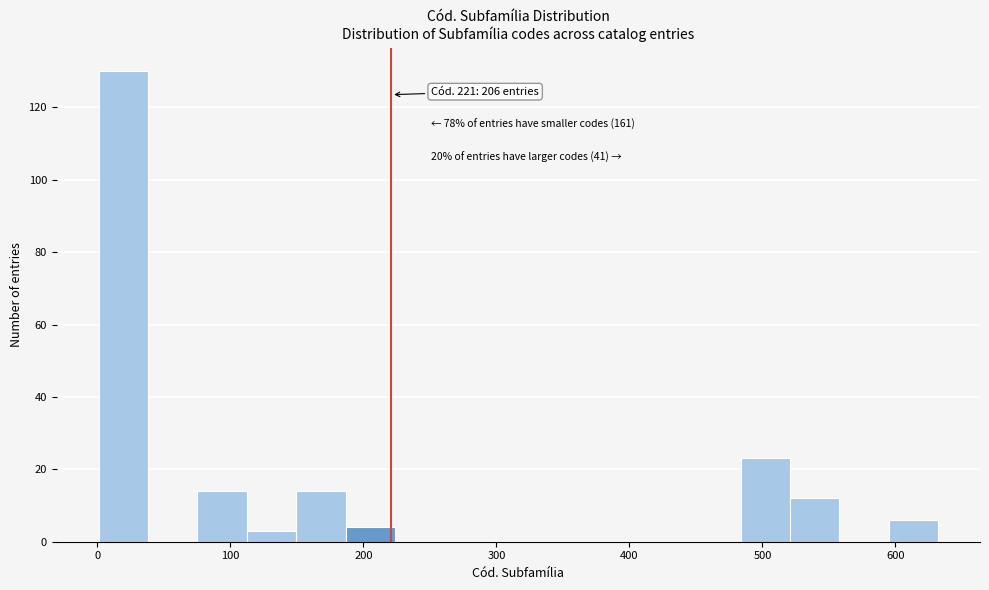

Read against the x-axis, roughly where is the centre of the tallest bar?

20